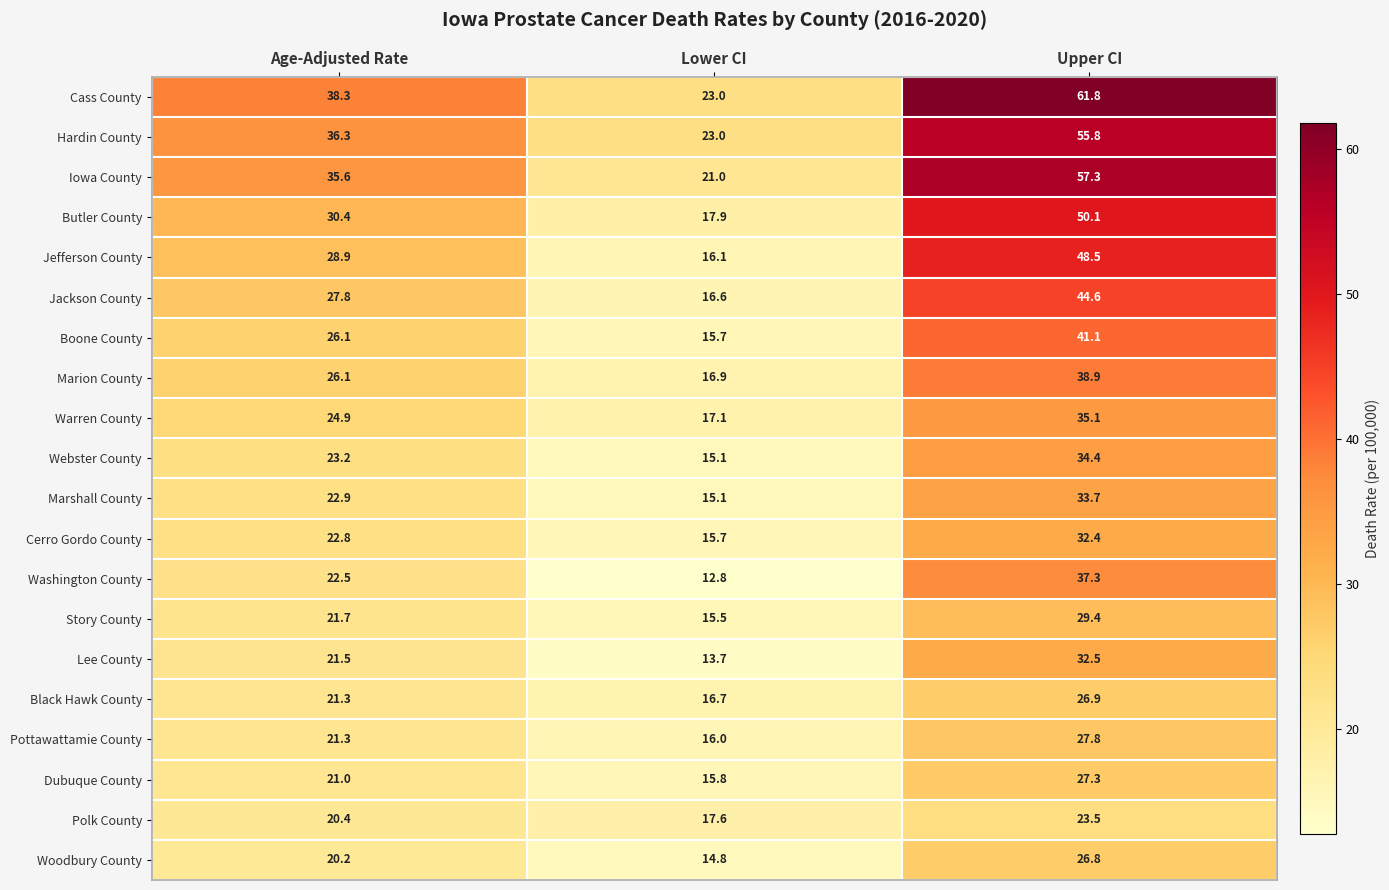

True or false: Warren County has a value of 5.0 at Lower CI.

False